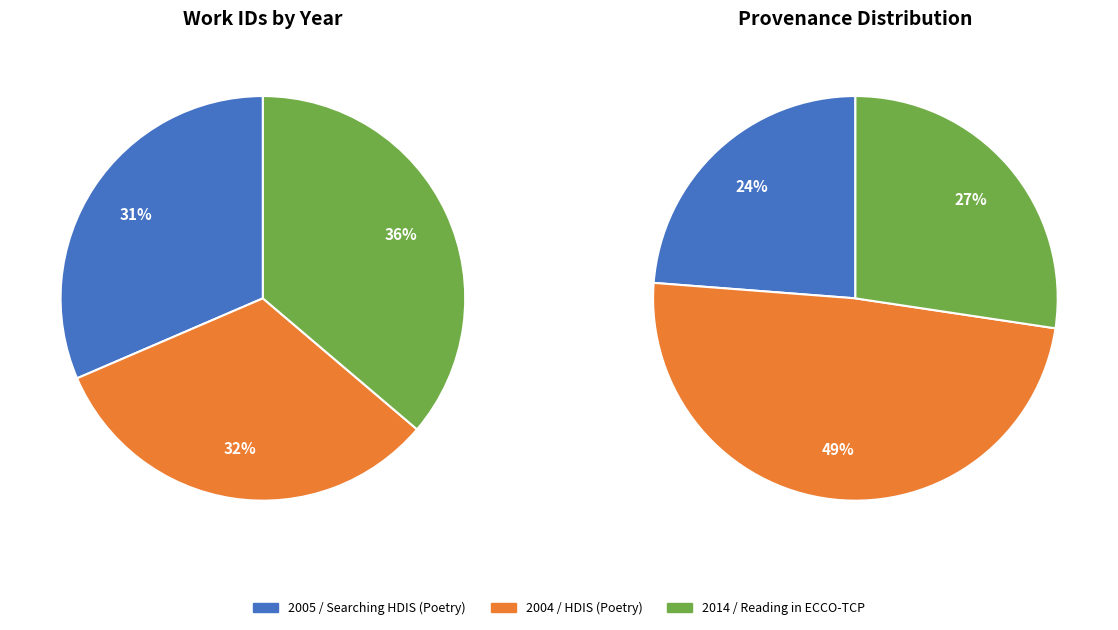

How many slices are in this pie chart?

3